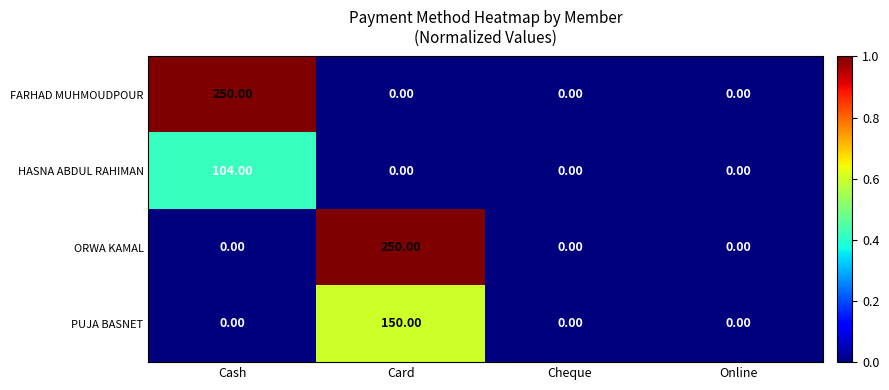

Is the value of FARHAD MUHMOUDPOUR at Online greater than the value of PUJA BASNET at Card?

No